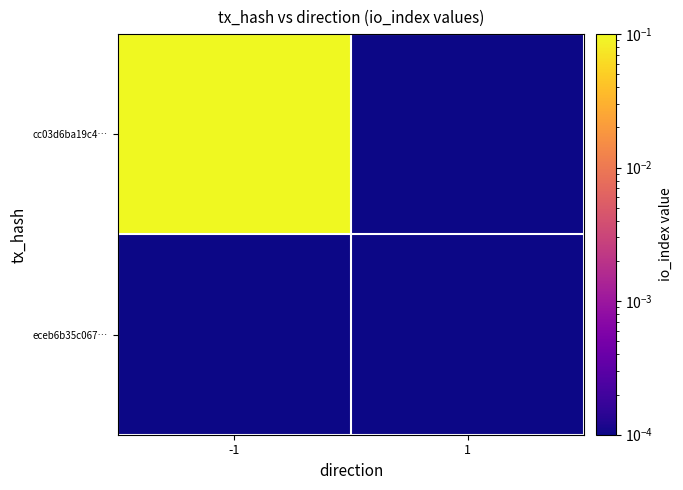

Reading left to right, transcribe all the data shown in this chart.

cc03d6ba19c4…: -1=1.0	1=0.0
eceb6b35c067…: -1=0.0	1=0.0